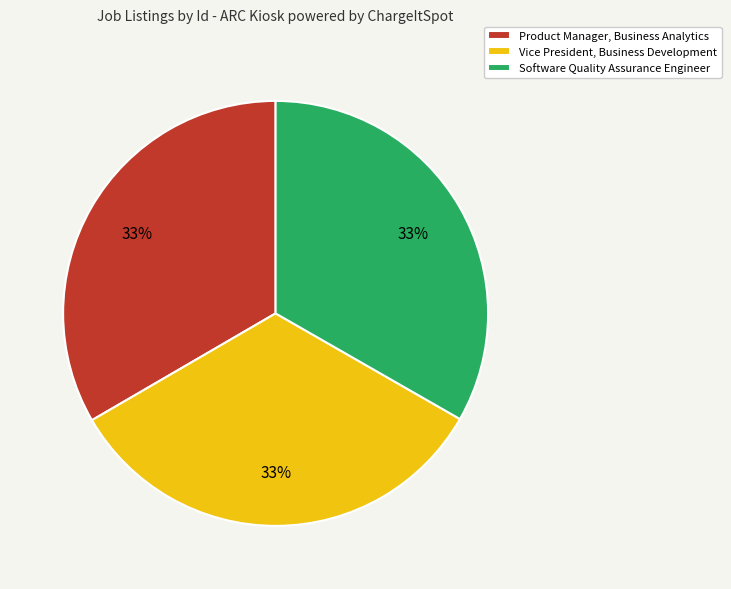

Is there any slice that represents more than half of the pie?

No